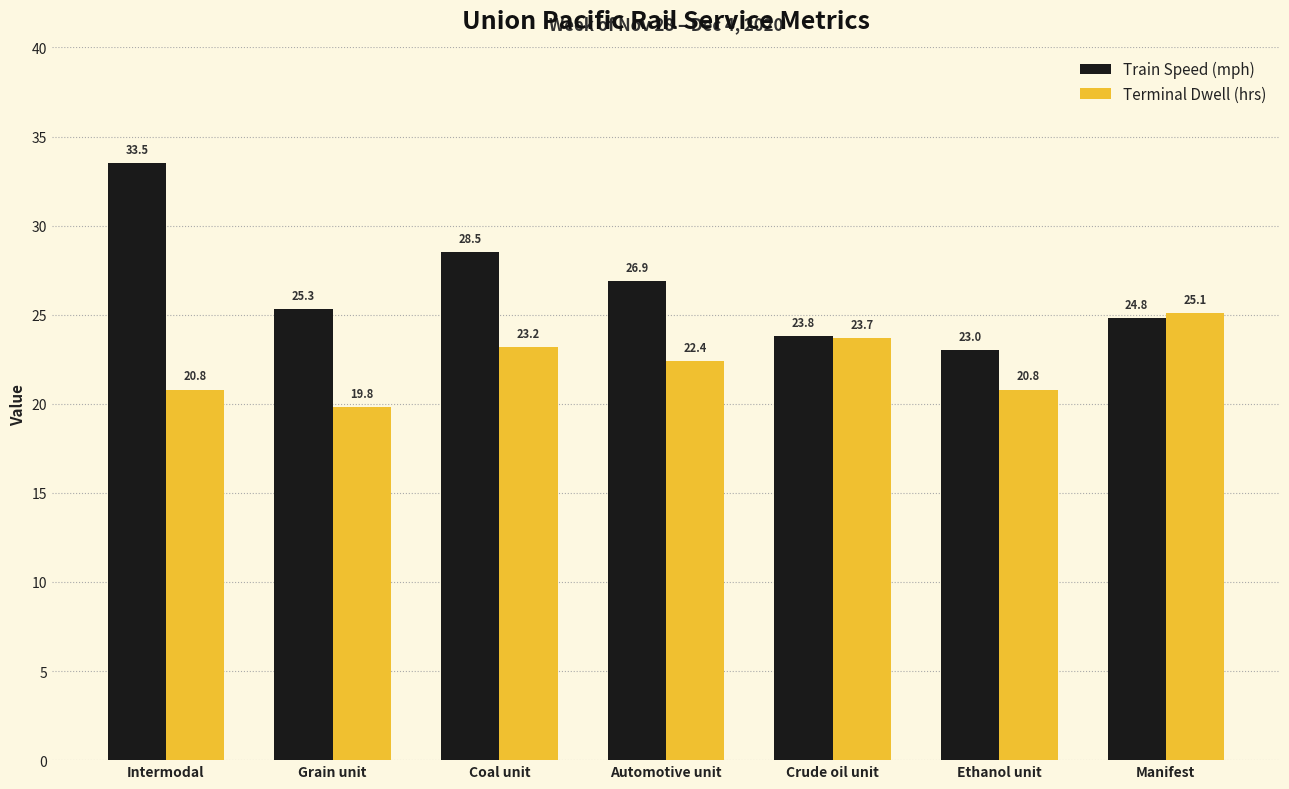

What position from the left is Crude oil unit?

5